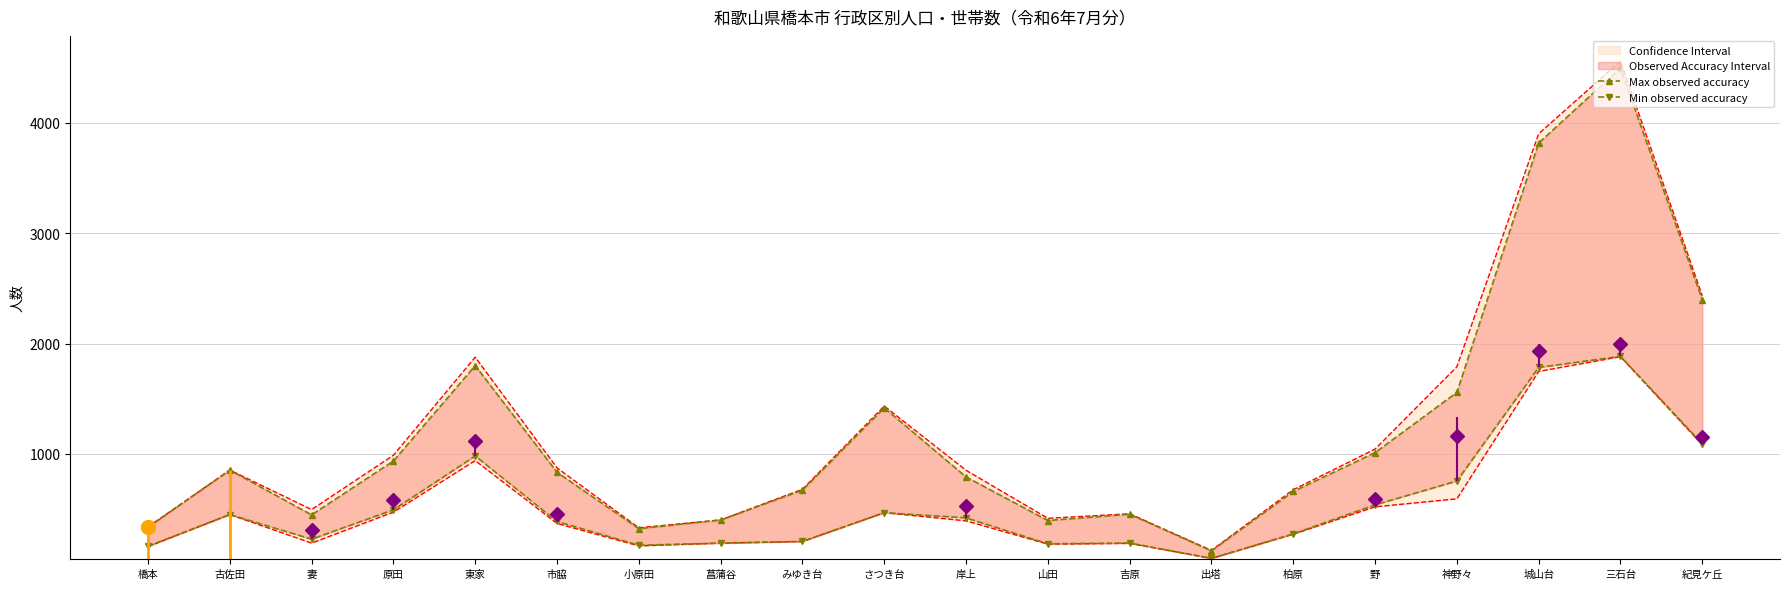

How many categories are shown in the chart?

20